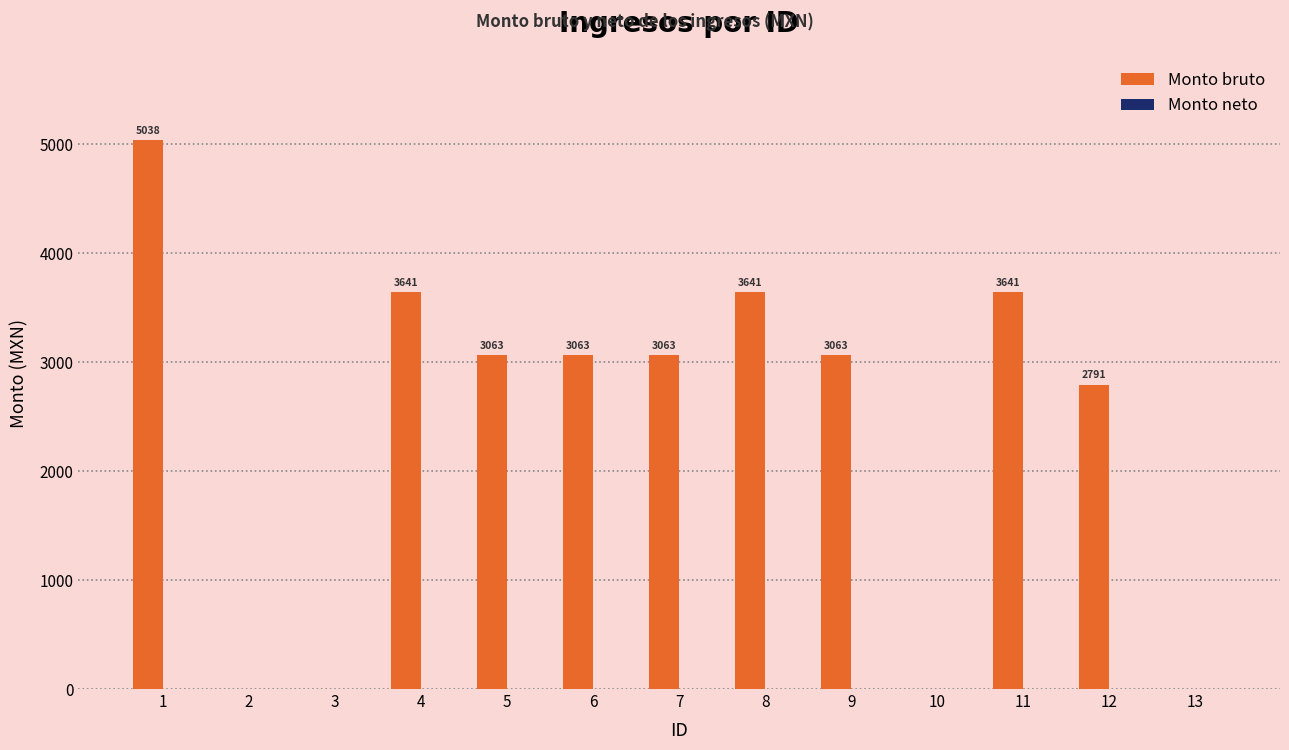

Where is the data nearest to the value 2519?

12